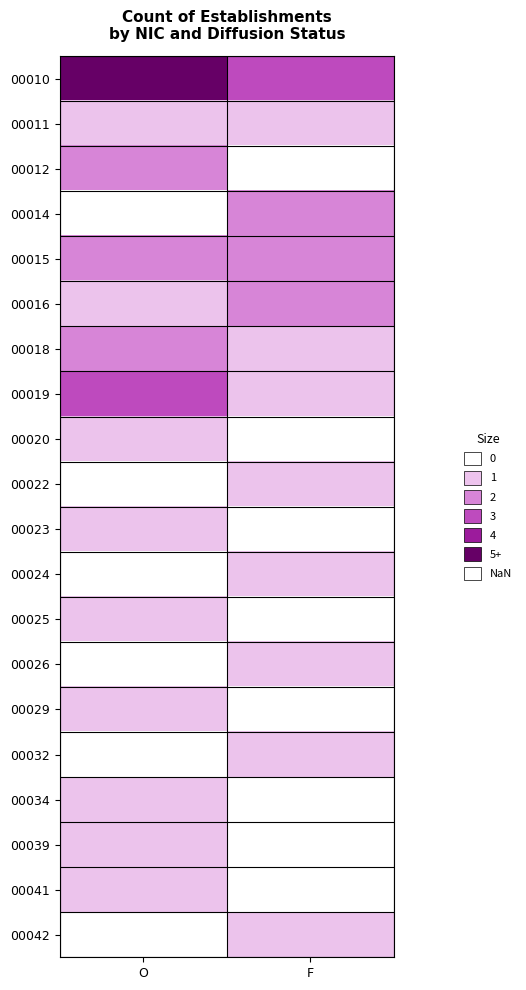

The value of 00015 at F is 0.8. True or false?

False